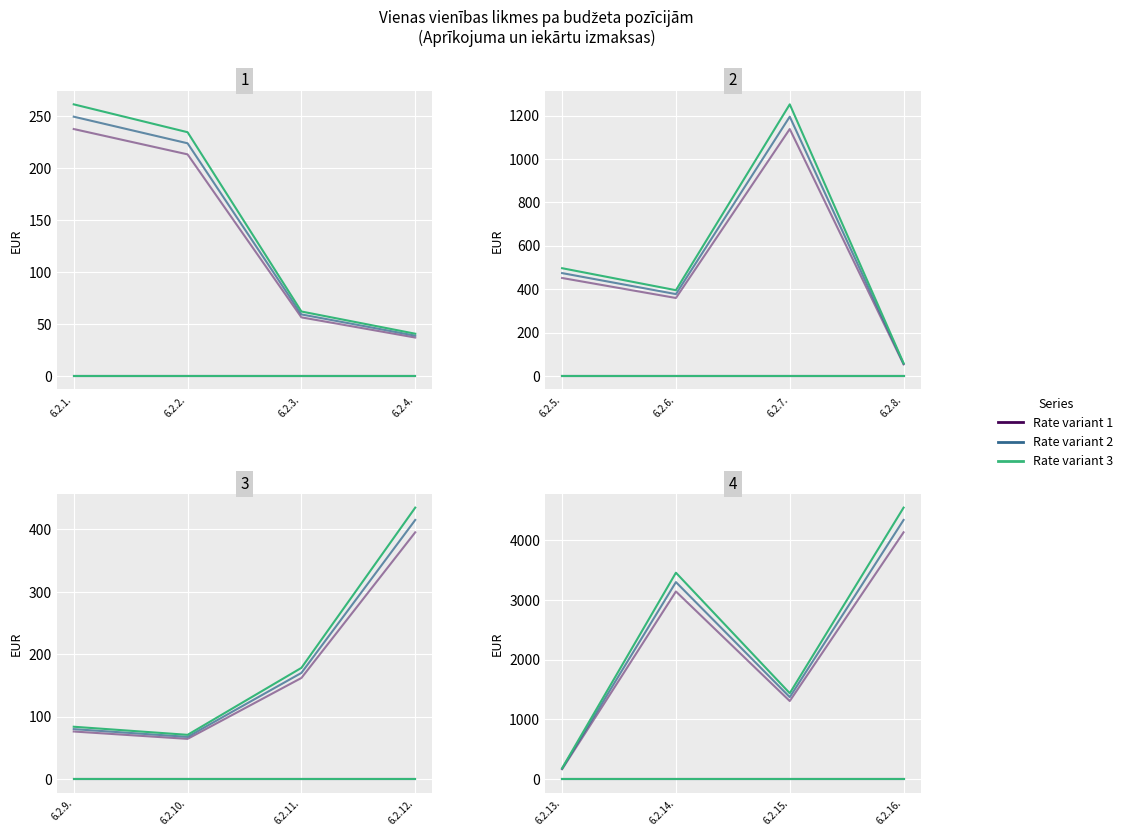

What position from the left is 6.2.4.?

4